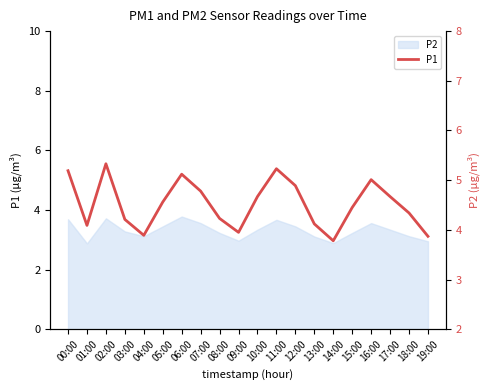

List the labels in order of value, smallest first.

14:00, 19:00, 04:00, 09:00, 01:00, 13:00, 03:00, 08:00, 18:00, 15:00, 05:00, 10:00, 17:00, 07:00, 12:00, 16:00, 06:00, 00:00, 11:00, 02:00